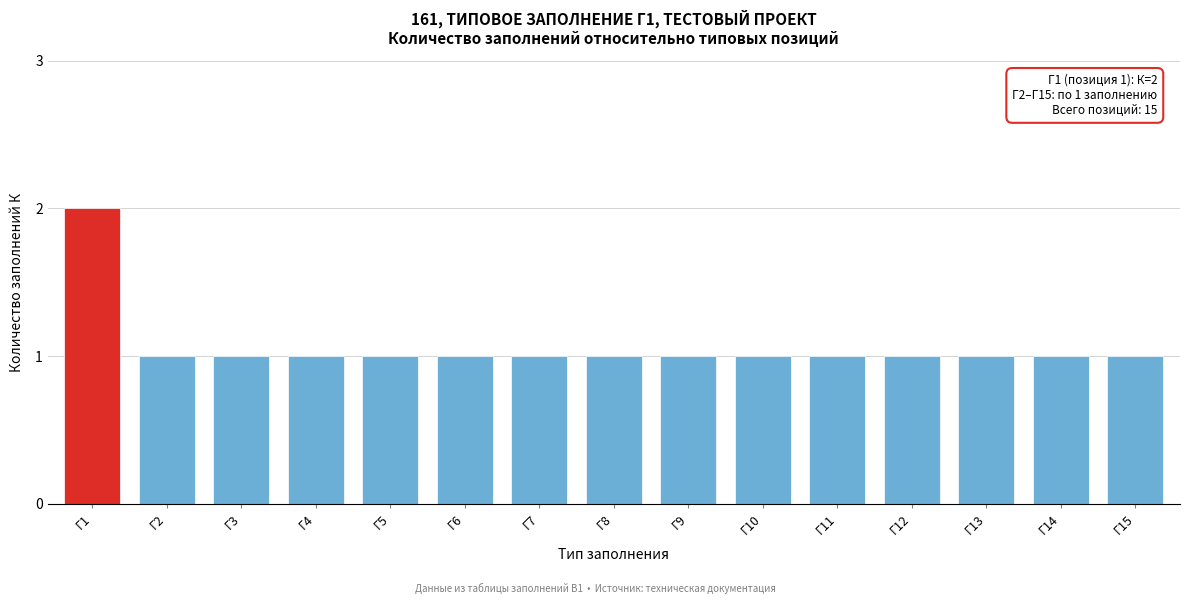

Reading left to right, what are all the values shown in this chart?

Г1=2	Г2=1	Г3=1	Г4=1	Г5=1	Г6=1	Г7=1	Г8=1	Г9=1	Г10=1	Г11=1	Г12=1	Г13=1	Г14=1	Г15=1